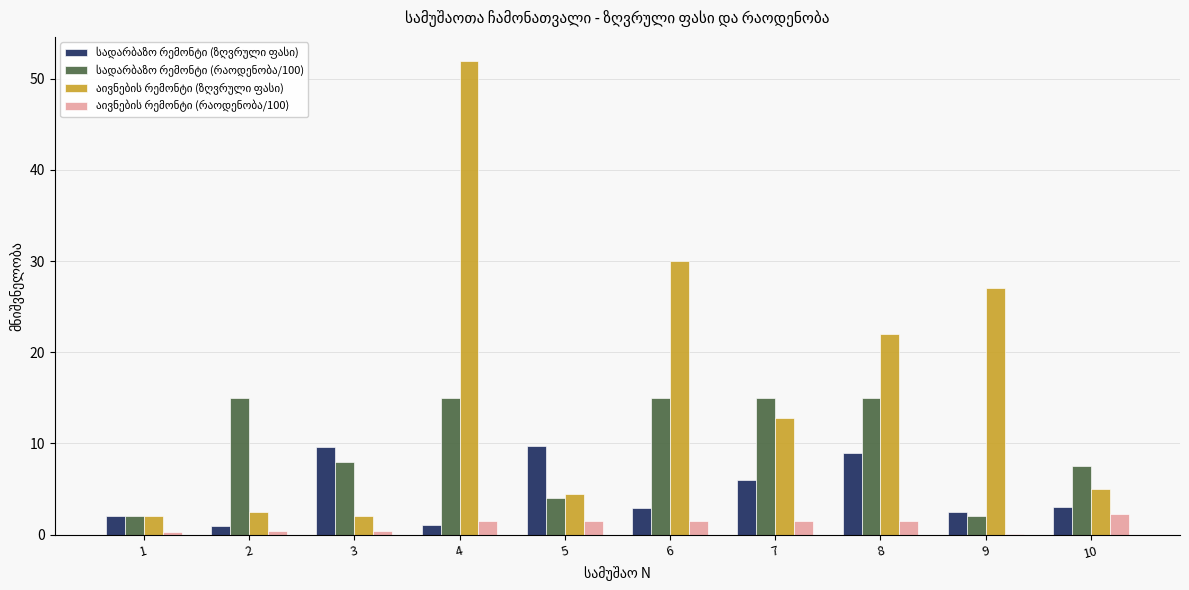

What is the total value across all series at 4?

69.5